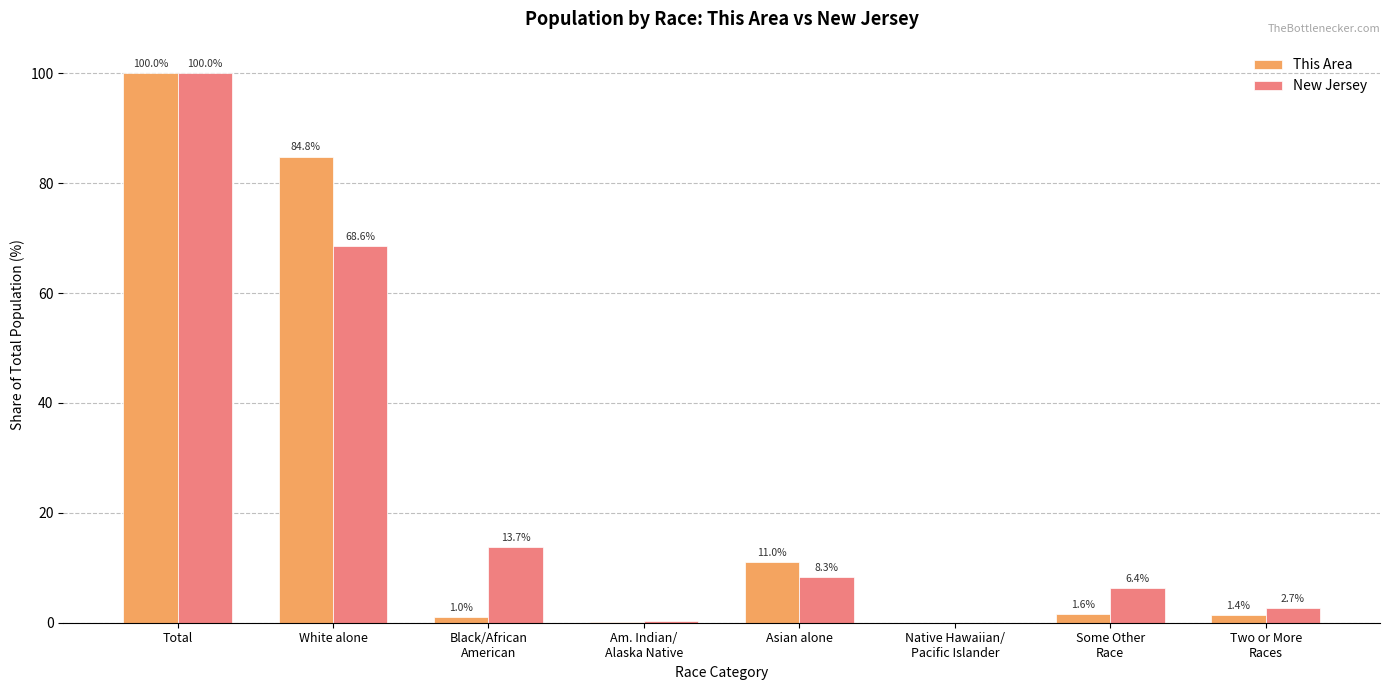

Where is This Area nearest to the value 50?

White alone